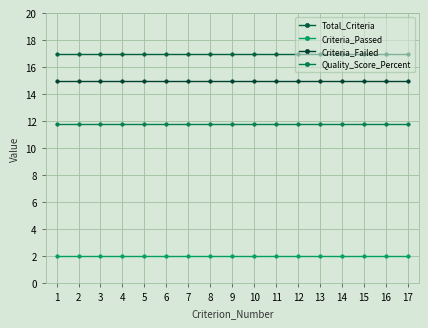

What is the value of the Quality_Score_Percent point at the 14th from the left?

11.8